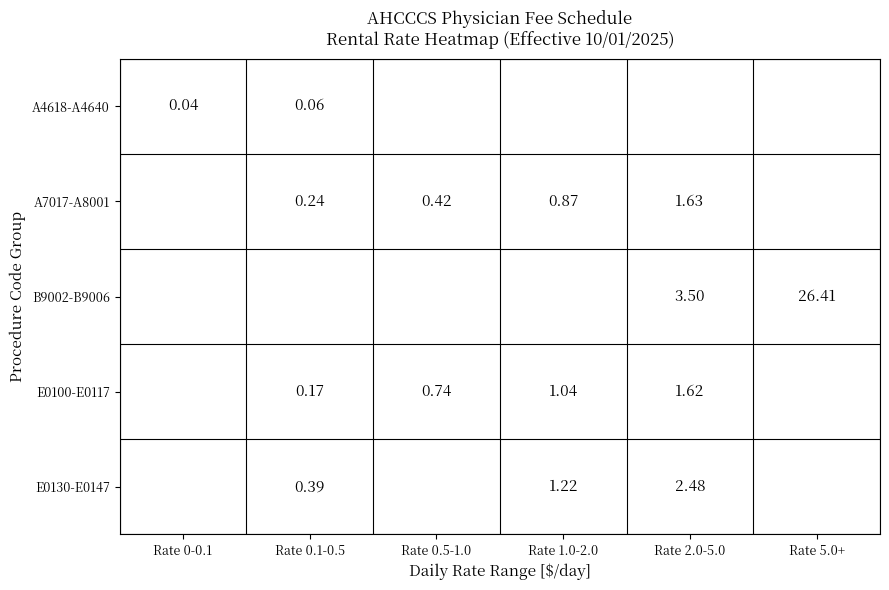

Is the value of B9002-B9006 at Rate 5.0+ greater than the value of E0100-E0117 at Rate 2.0-5.0?

Yes